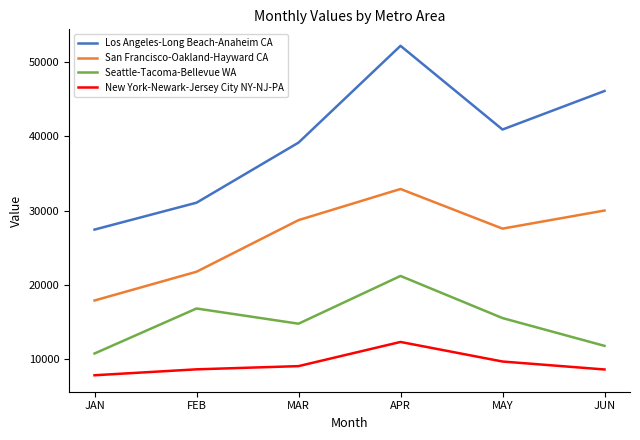

The Seattle-Tacoma-Bellevue WA series shows 16817.2 at FEB. True or false?

True